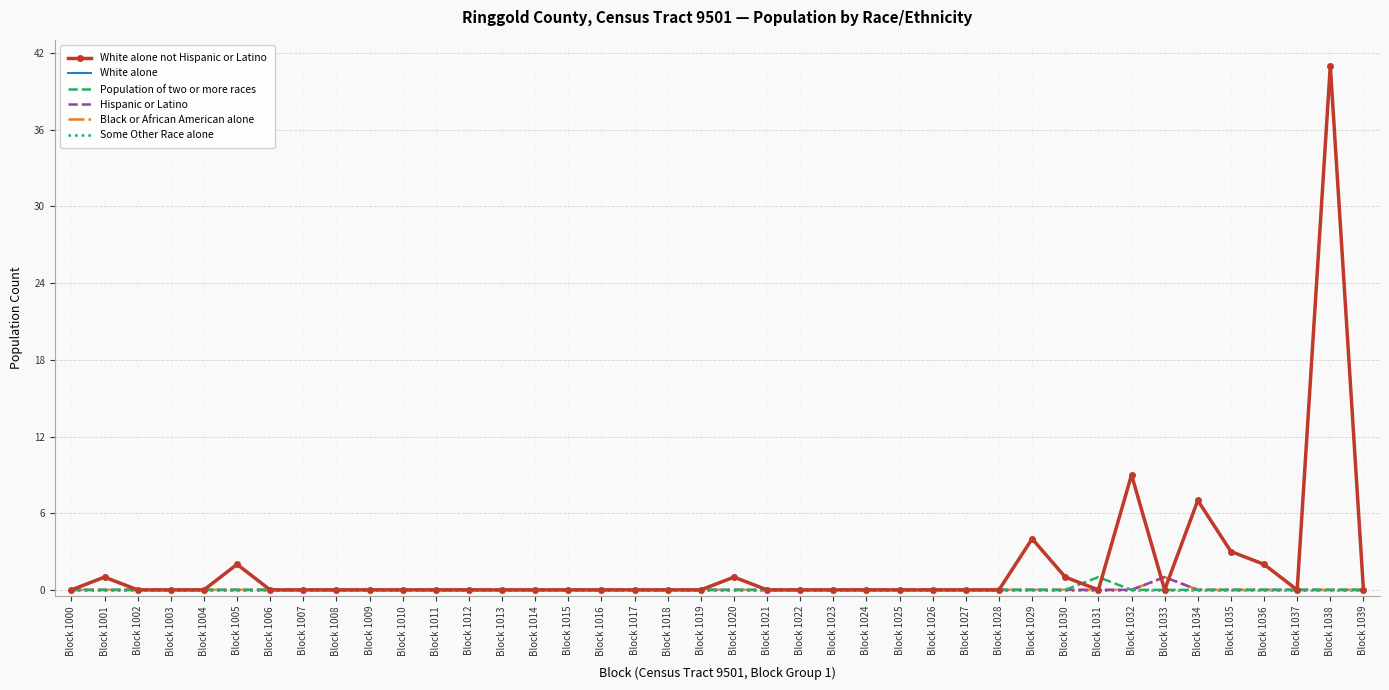

What is the difference between the second highest and second lowest values in the White alone not Hispanic or Latino series?

9